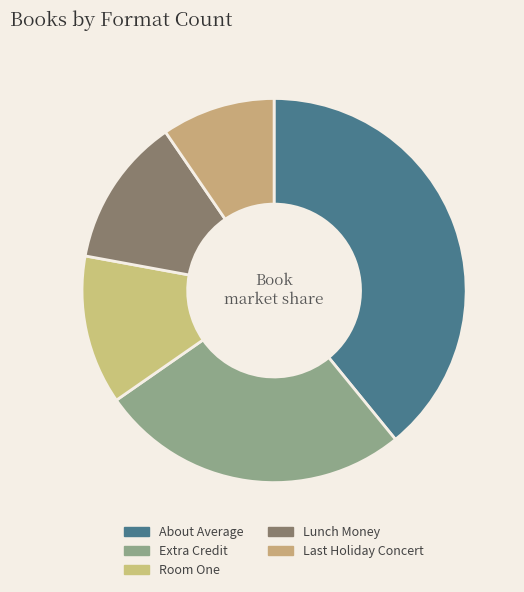

Count the number of slices in the pie.

5